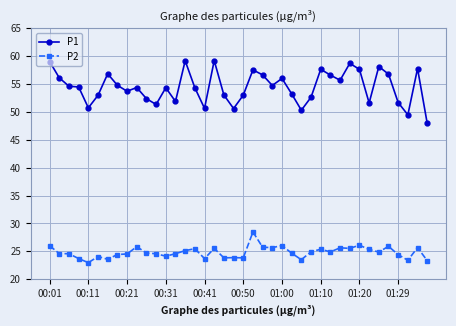

Which series has the widest spread of values?

P1